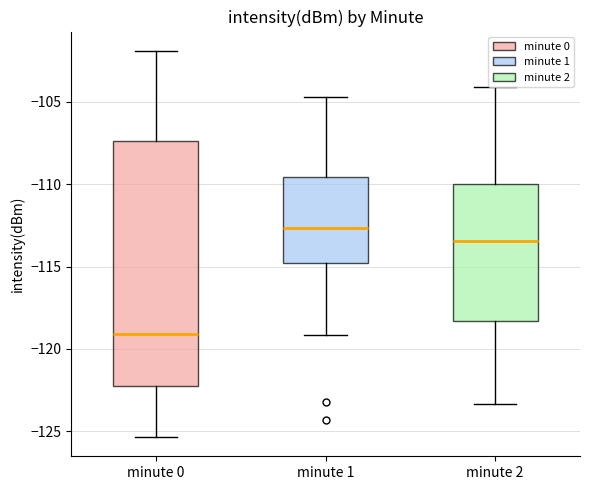

Where is the lower edge of the box for minute 0 on the y-axis? The values are not printed on the chart, so give them approximately, as read against the axis.

-122.5